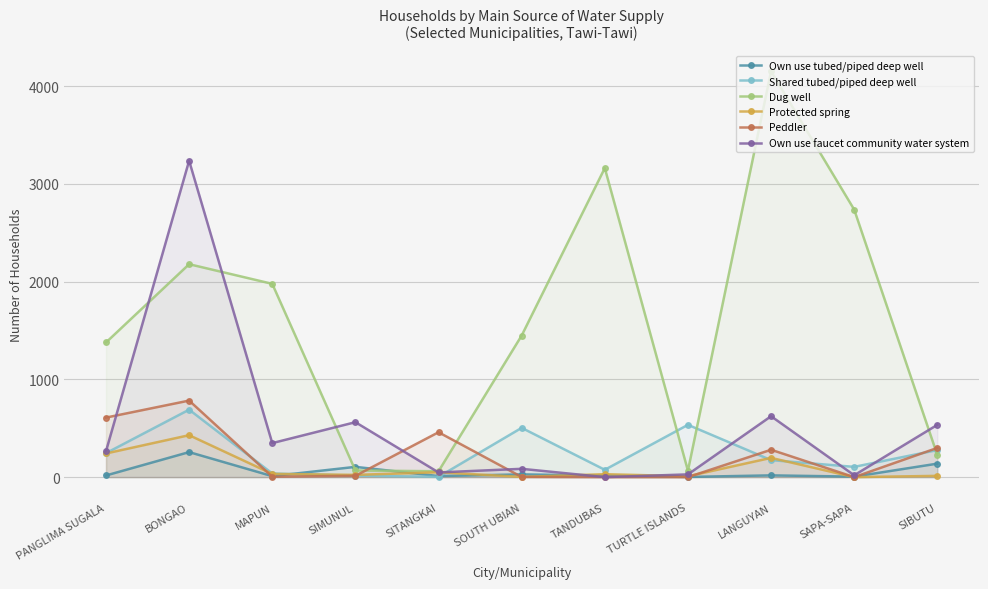

Which series has the widest spread of values?

Dug well